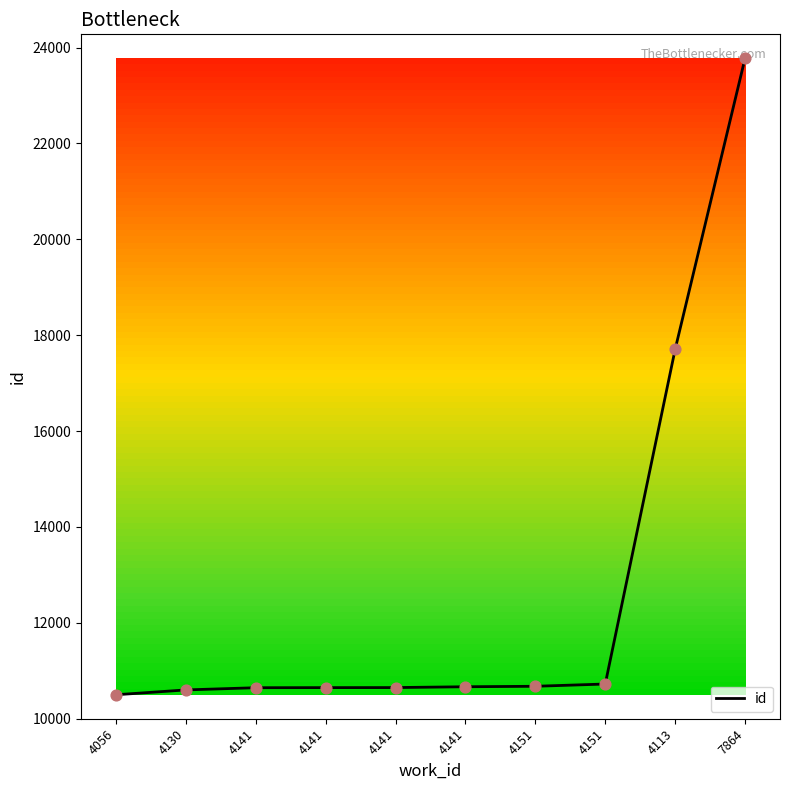

Approximately how many times larger is the value at 4151 compared to 7864?

0.5